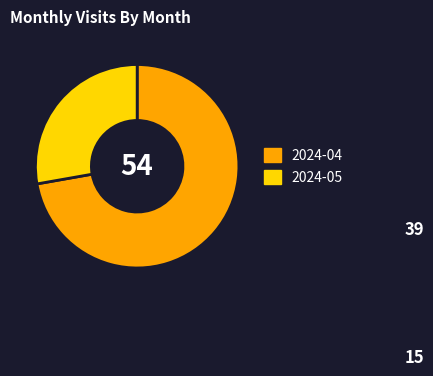

Do 2024-05 and 2024-04 together represent more than half of the pie?

Yes